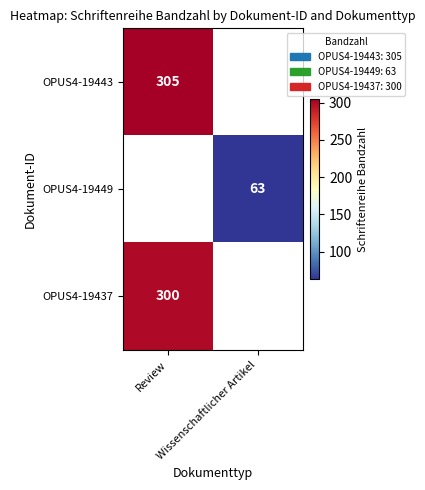

True or false: OPUS4-19437 has a value of 198 at Wissenschaftlicher Artikel.

False